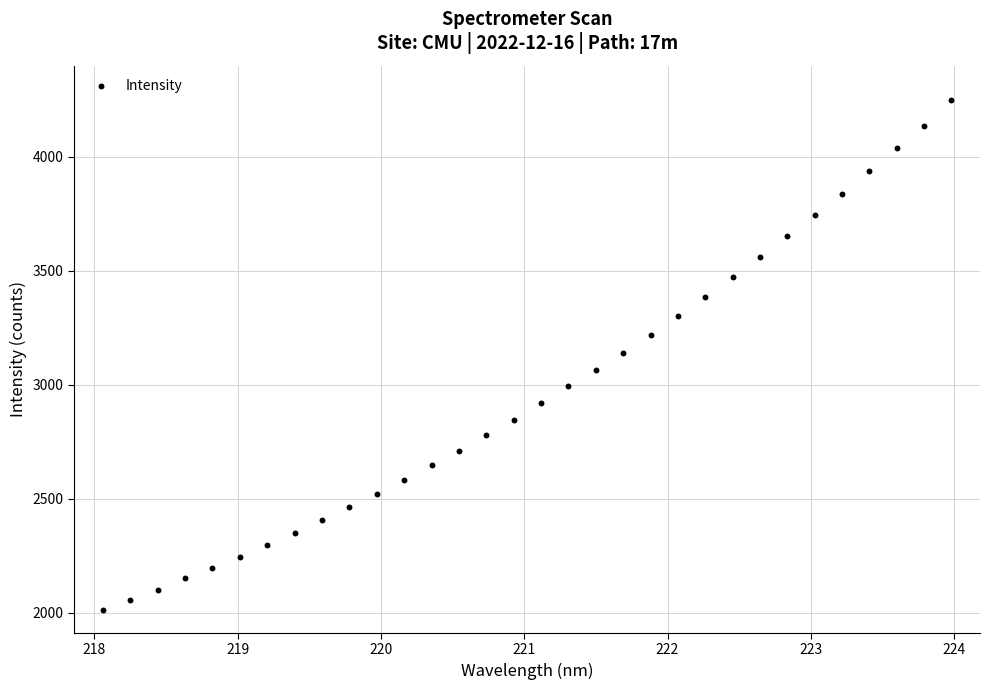

What is the range of X values (max minus min)?

5.9